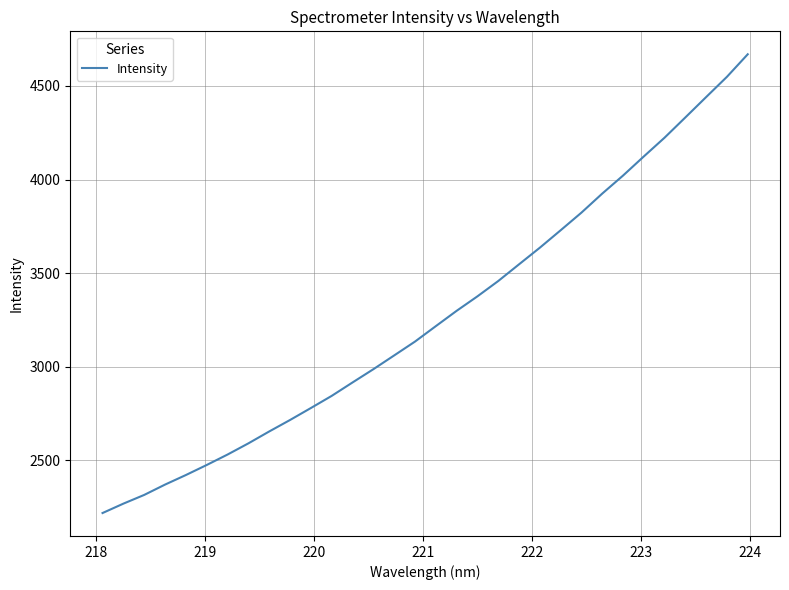

What is the maximum value shown in the chart?

4669.4